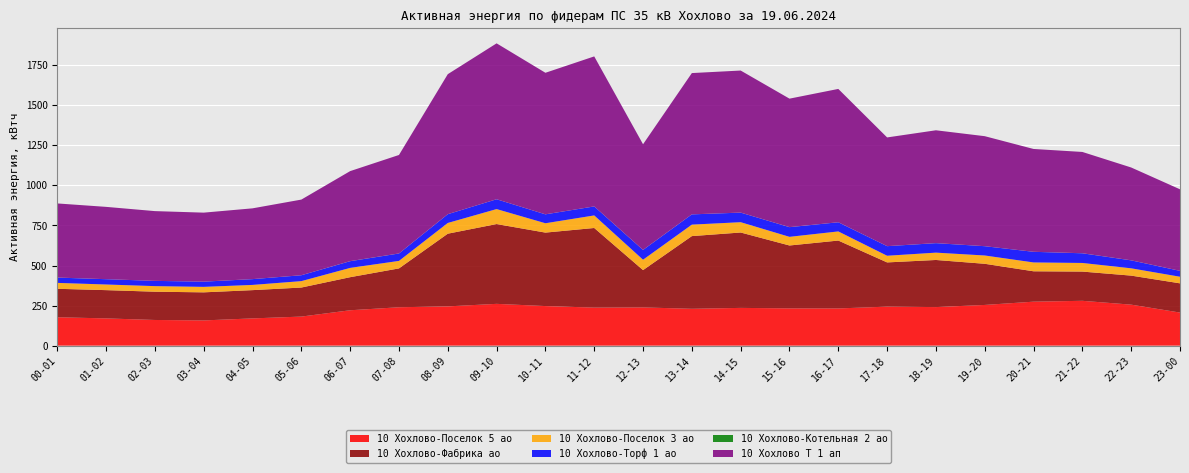

Reading left to right, what are all the values shown in this chart?

10 Хохлово-Поселок 5 ао: 177.2	170.0	160.2	157.4	170.0	181.4	220.8	239.6	245.0	260.8	247.0	237.4	238.6	230.0	235.6	232.6	232.2	243.4	240.6	254.0	274.4	279.8	255.8	206.4
10 Хохлово-Фабрика ао: 177.6	176.4	176.4	175.2	176.4	181.2	206.4	242.4	453.6	498.0	458.4	496.8	232.8	453.6	470.4	392.4	423.6	276.0	294.0	256.8	189.6	182.4	181.2	182.4
10 Хохлово-Поселок 3 ао: 36.8	35.2	34.8	34.2	32.6	40.0	58.0	46.8	67.0	93.4	58.4	78.4	64.8	71.6	64.4	54.0	57.0	41.6	45.8	51.8	55.2	53.8	45.6	41.2
10 Хохлово-Торф 1 ао: 33.0	33.0	32.7	32.4	36.0	36.6	41.7	46.2	54.6	61.2	55.5	56.1	60.9	63.9	59.7	60.3	57.0	59.7	59.1	57.9	66.3	60.3	49.5	36.6
10 Хохлово-Котельная 2 ао: 0.4	0.2	0.2	0.4	0.2	0.2	0.6	0.4	0.2	0.2	0.2	0.2	0.4	0.2	0.2	0.4	0.2	0.2	0.4	0.2	0.2	0.4	0.4	0.2
10 Хохлово Т 1 ап: 462.4	451.2	435.2	430.4	441.6	472.0	561.6	614.4	873.6	972.8	883.2	936.0	659.2	881.6	886.4	801.6	832.0	678.4	704.0	686.4	641.6	632.0	579.2	508.8